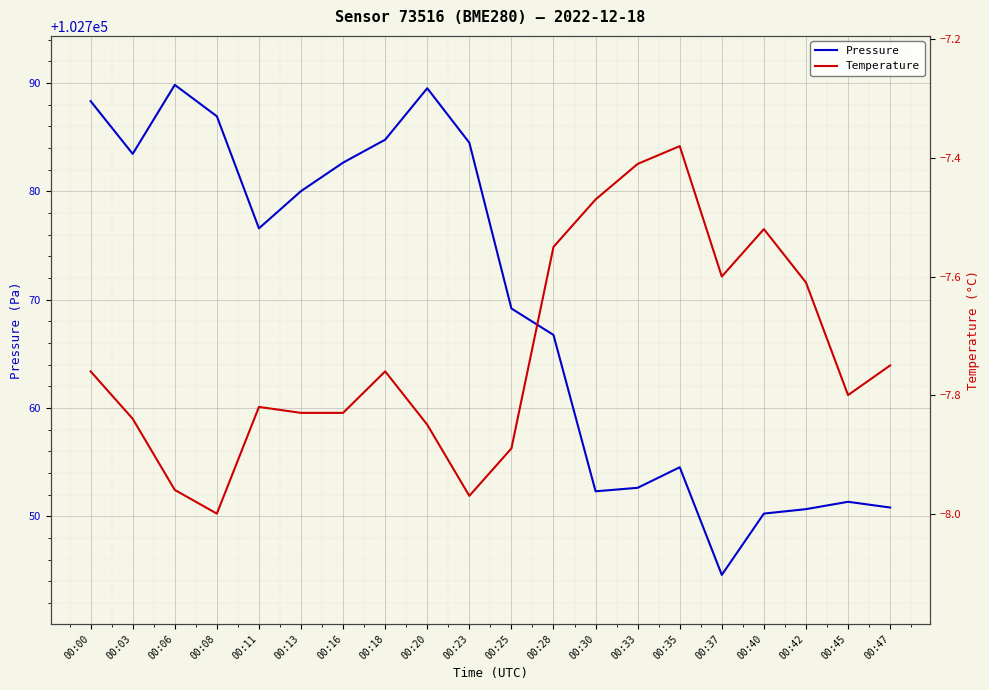

Which series has the largest total across all categories?

Pressure